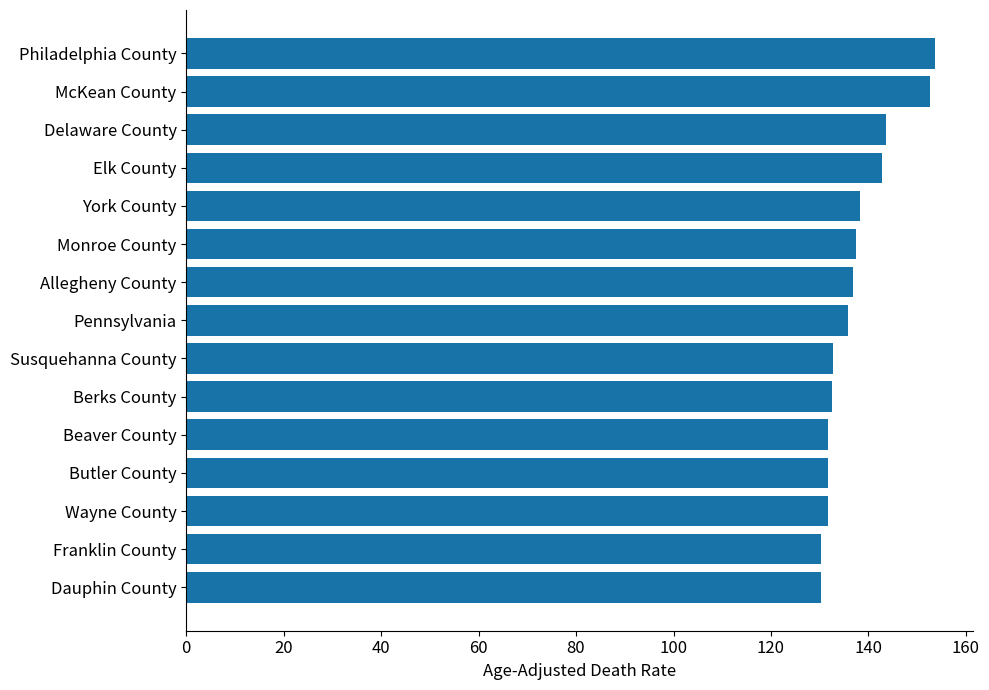

True or false: the data shows 130.2 at Franklin County.

True